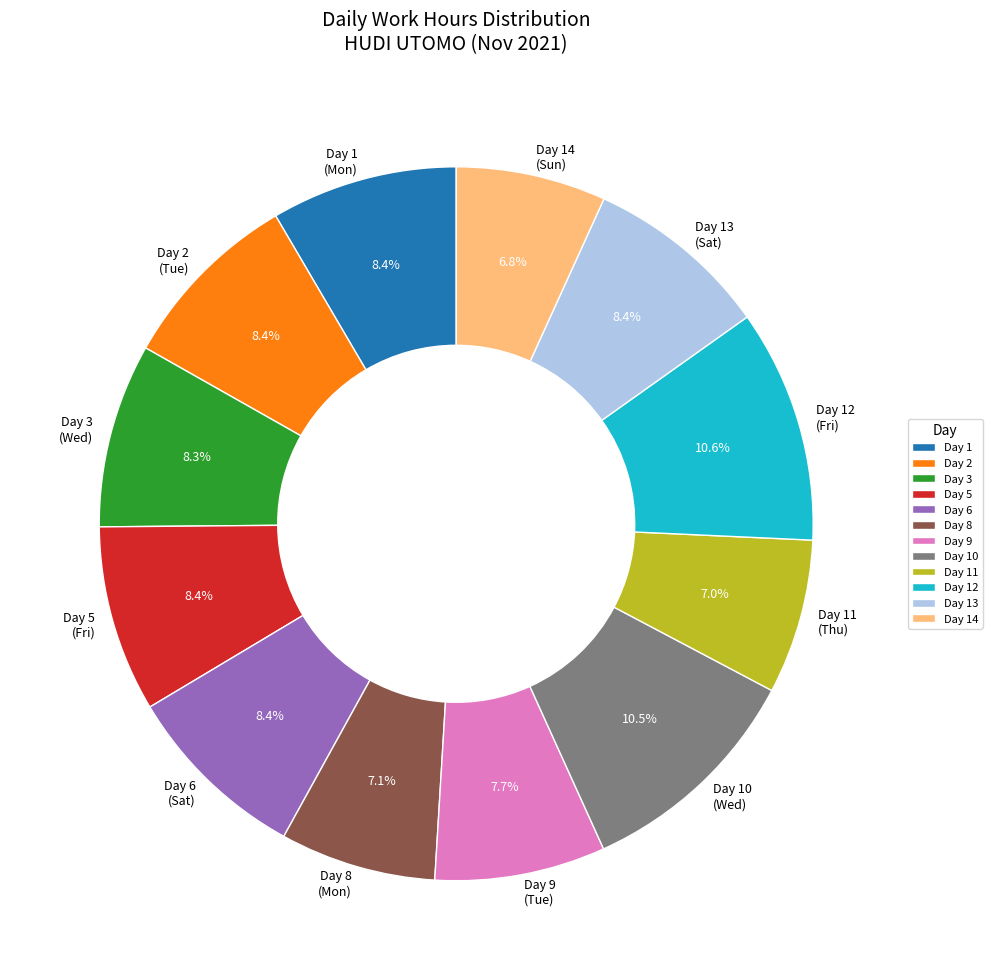

Approximately how many times larger is the value at Day 13 (Sat) compared to Day 11 (Thu)?

1.2